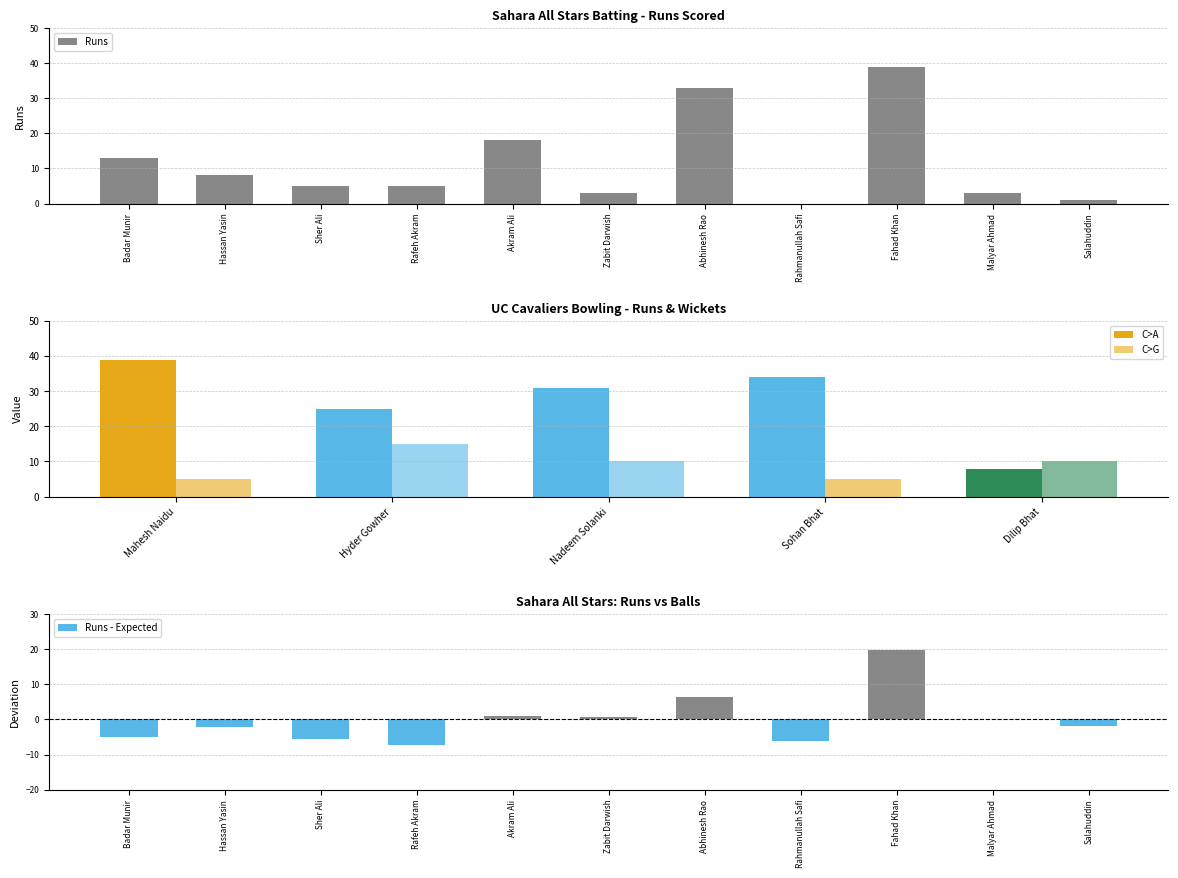

The chart shows a value of 13 at Hassan Yasin. True or false?

False